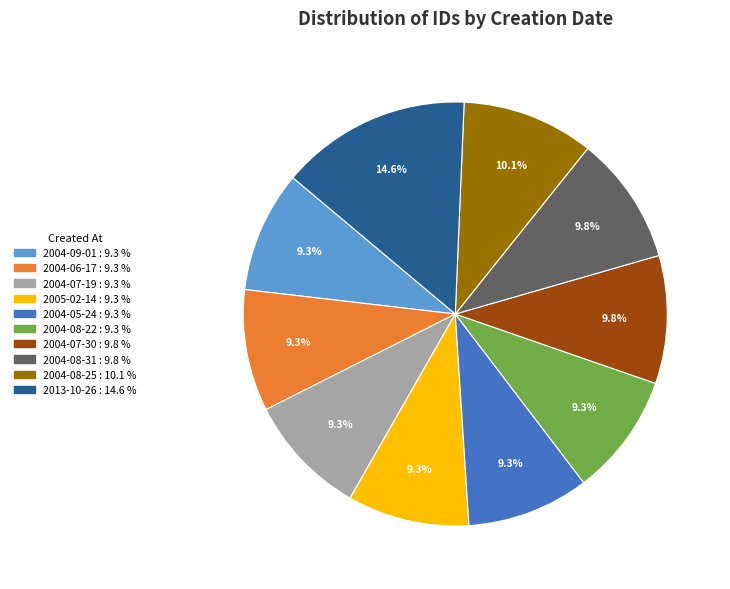

Which category has the biggest portion of the pie?

2013-10-26